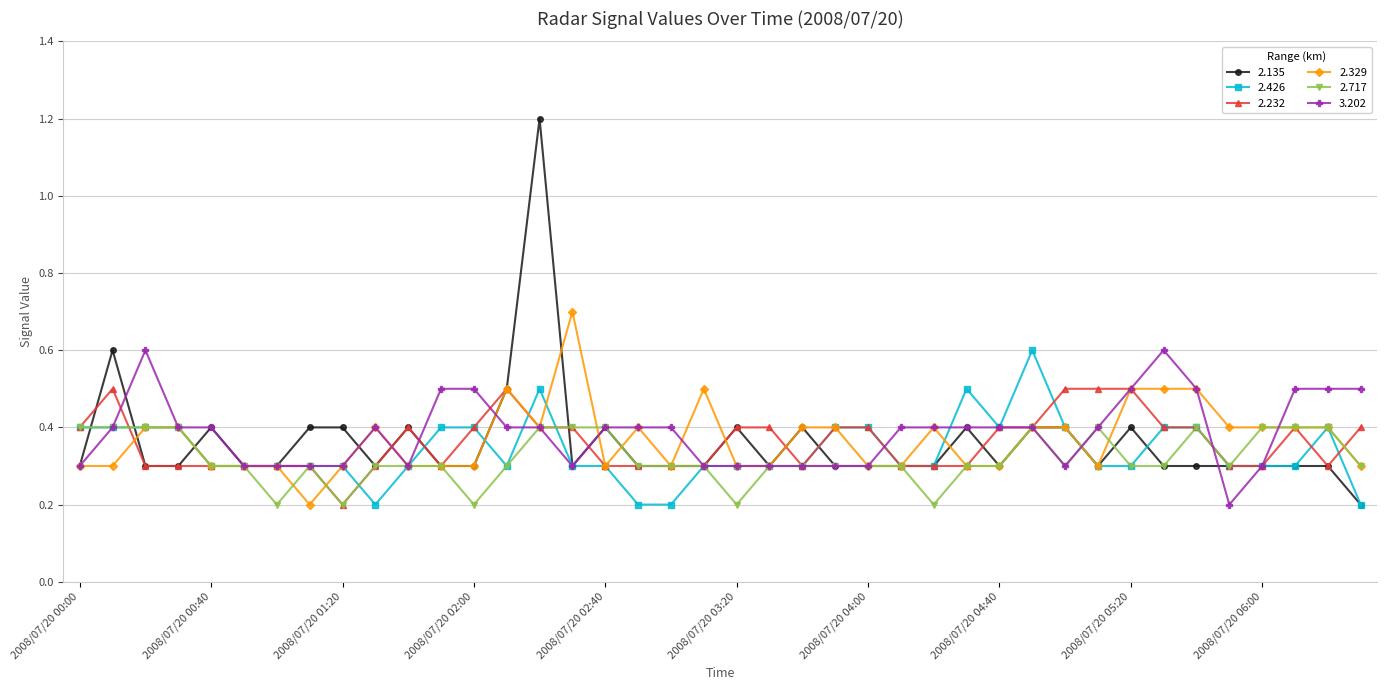

What is the lowest value of the 2.329 series?

0.2